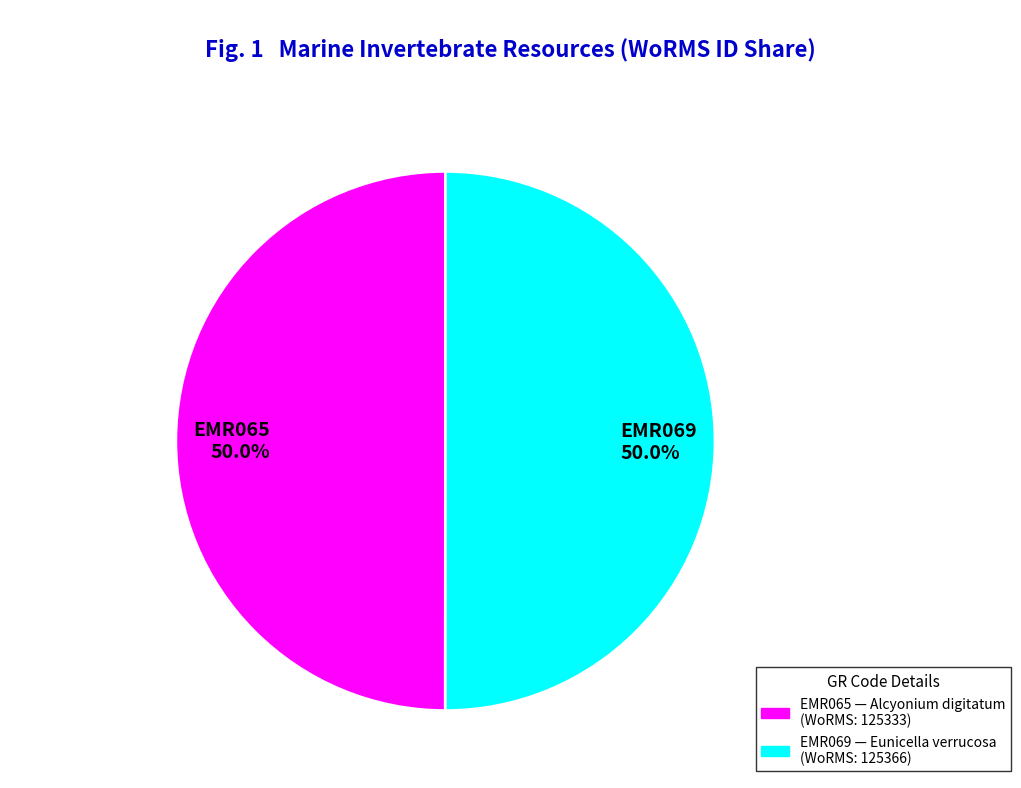

True or false: EMR069 accounts for 62% of the total.

False